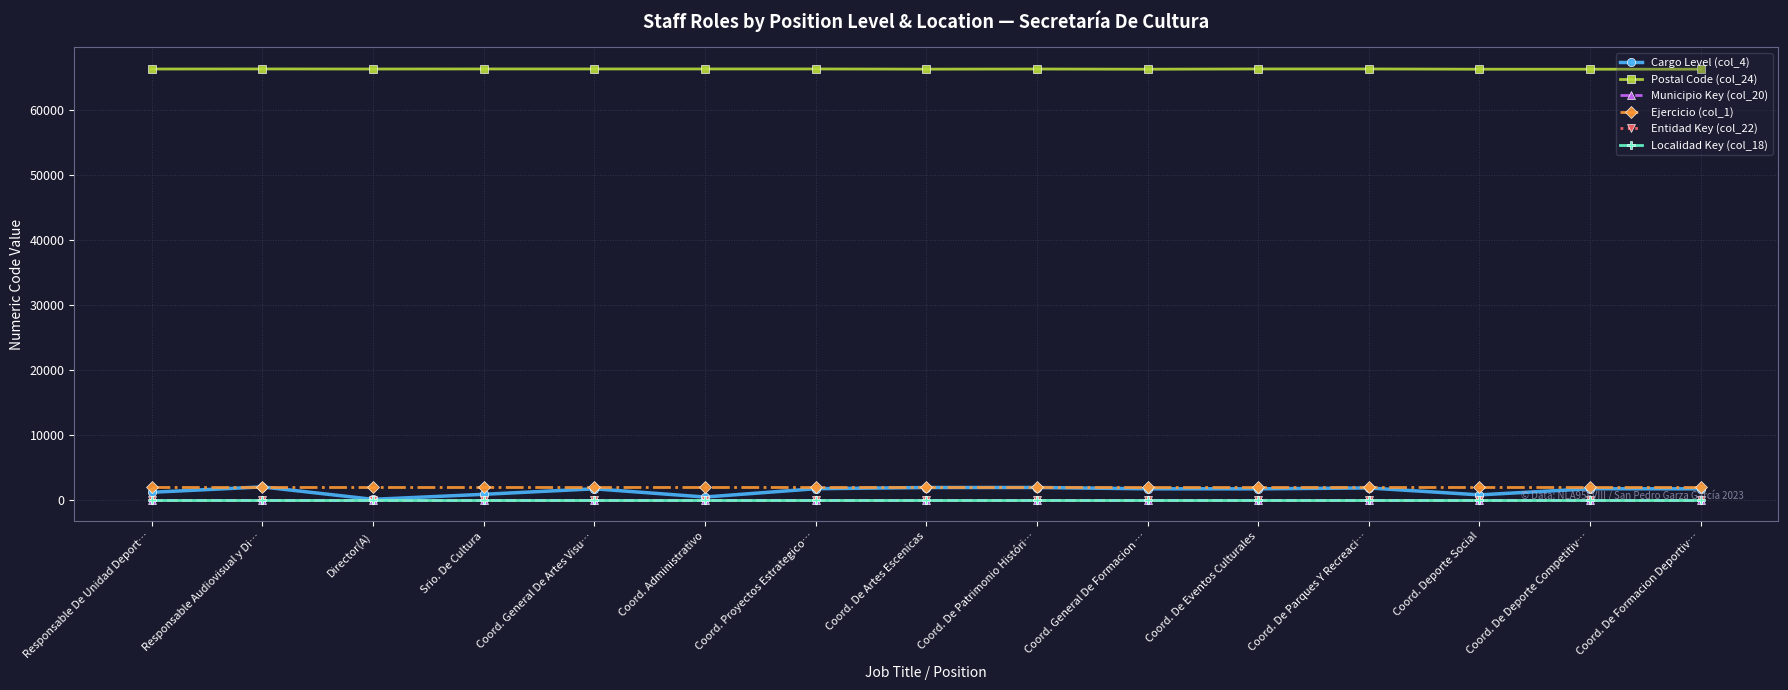

Which series has the largest total across all categories?

Postal Code (col_24)